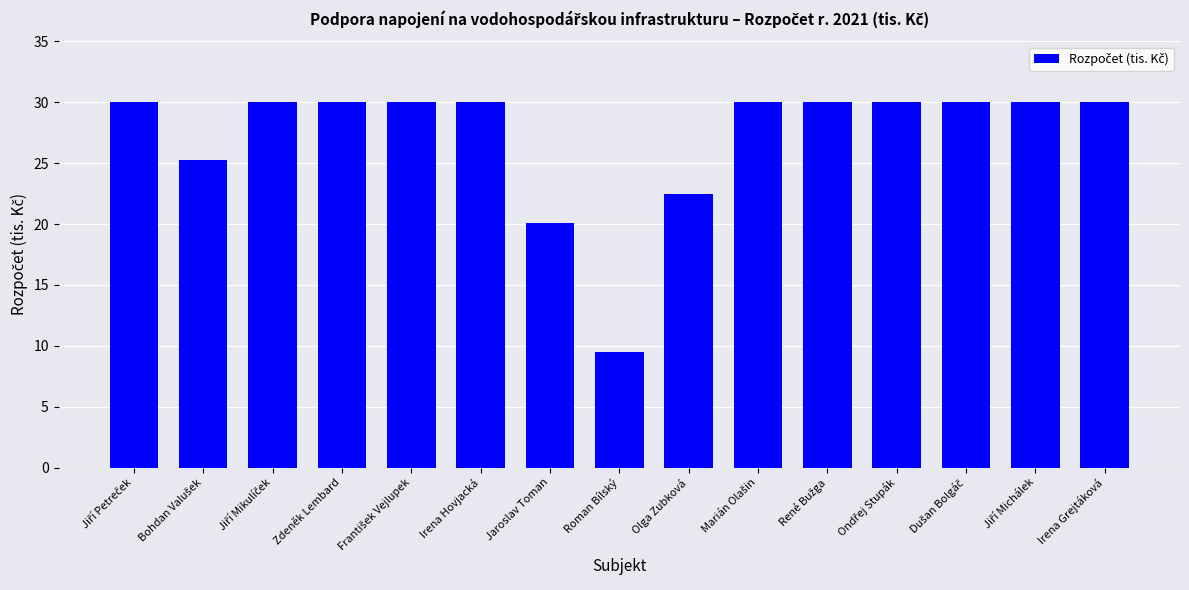

What is the maximum value shown in the chart?

30.0